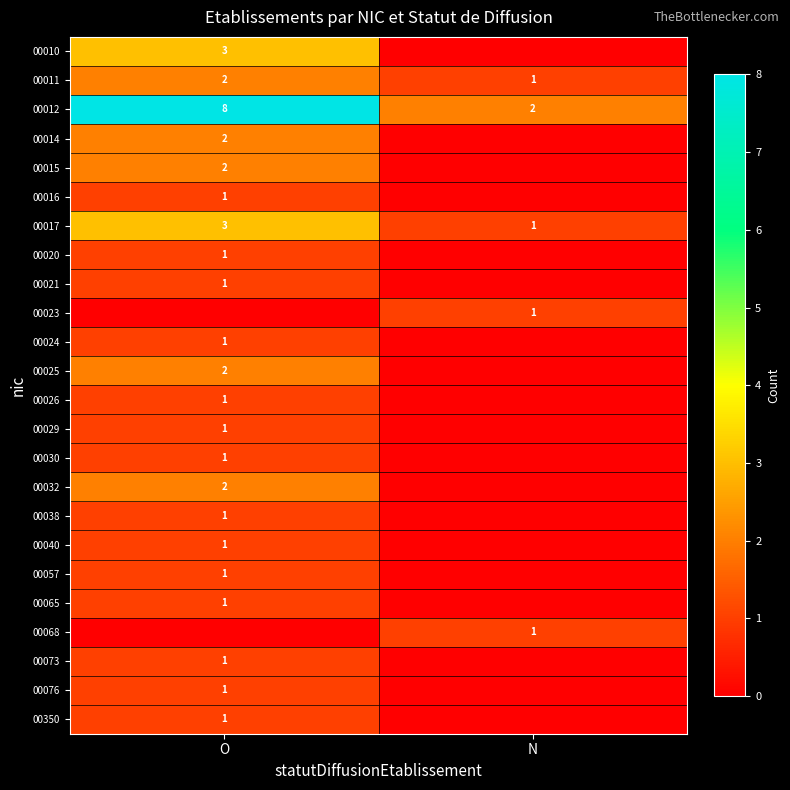

How many data points in 00017 are less than 3?

1